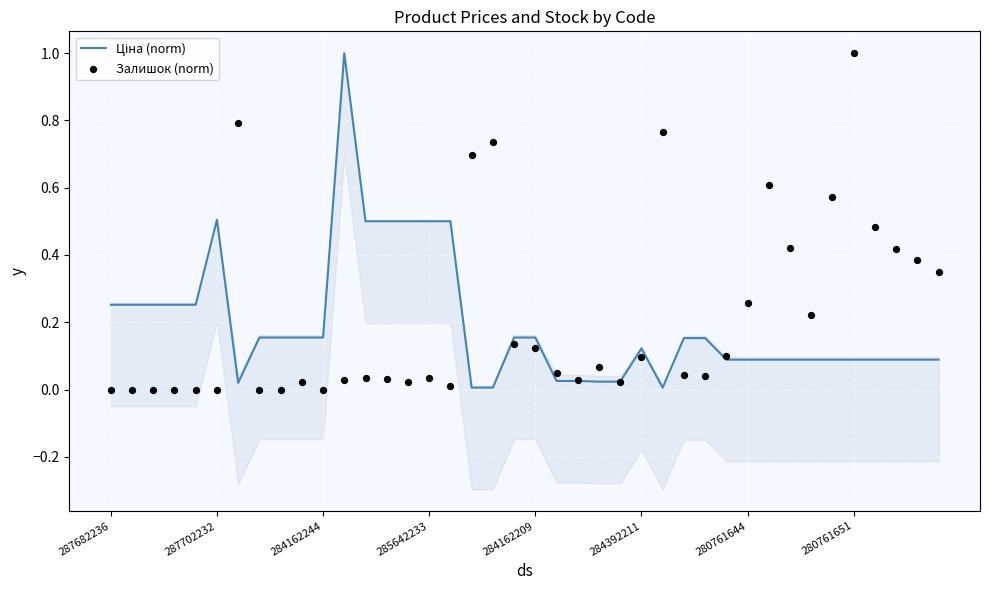

Which series has the widest spread of Y values?

Залишок (norm)